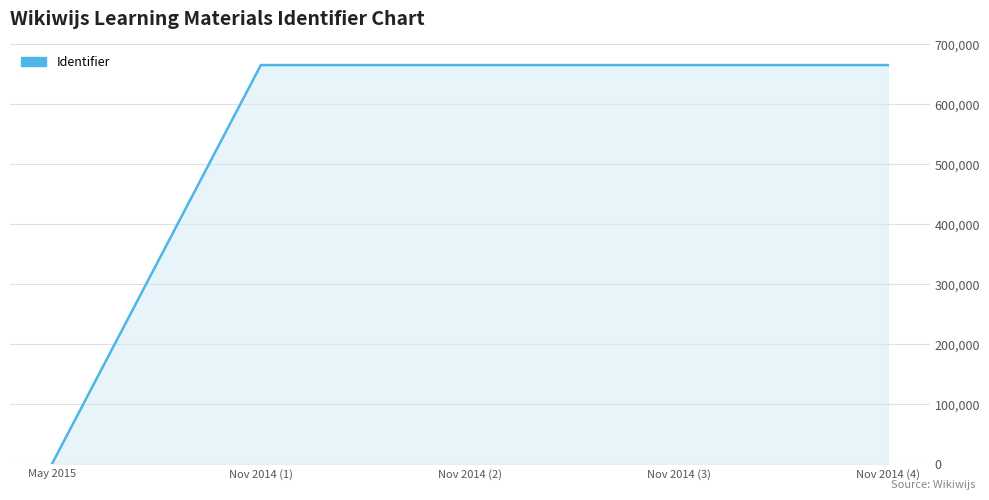

Which label corresponds to the smallest value in the chart?

May 2015